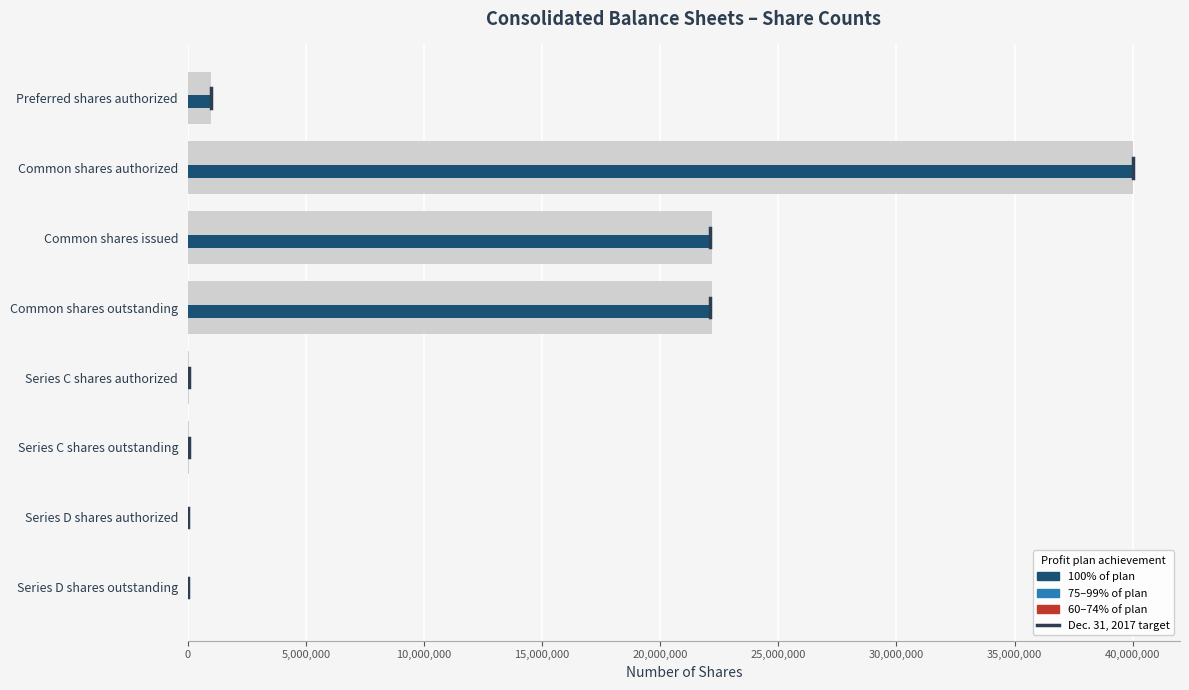

What is the value of the 6th bar from the left?

72000